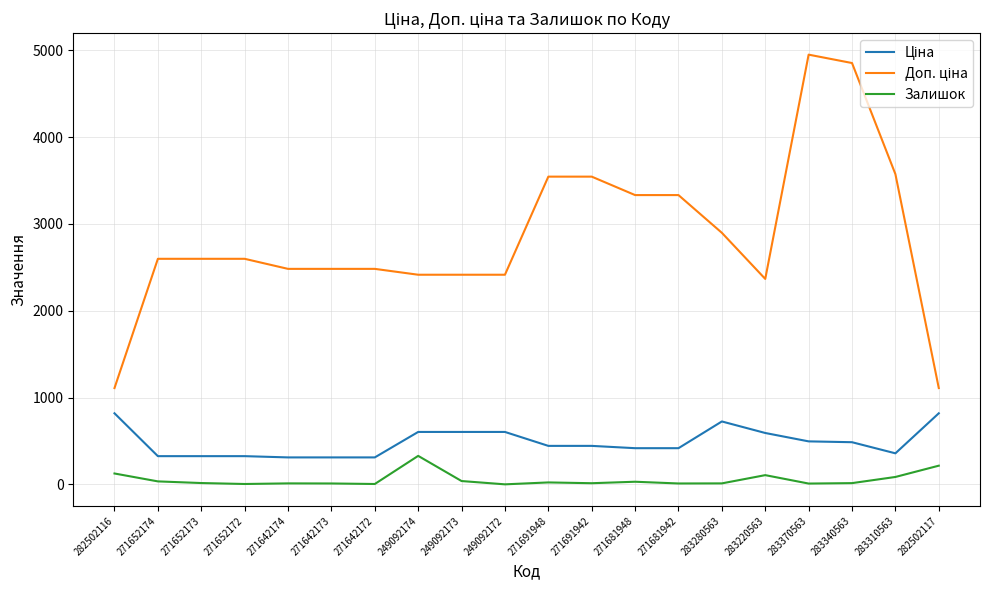

What is the sum of the Залишок values at 271681942 and 283370563?

19.0